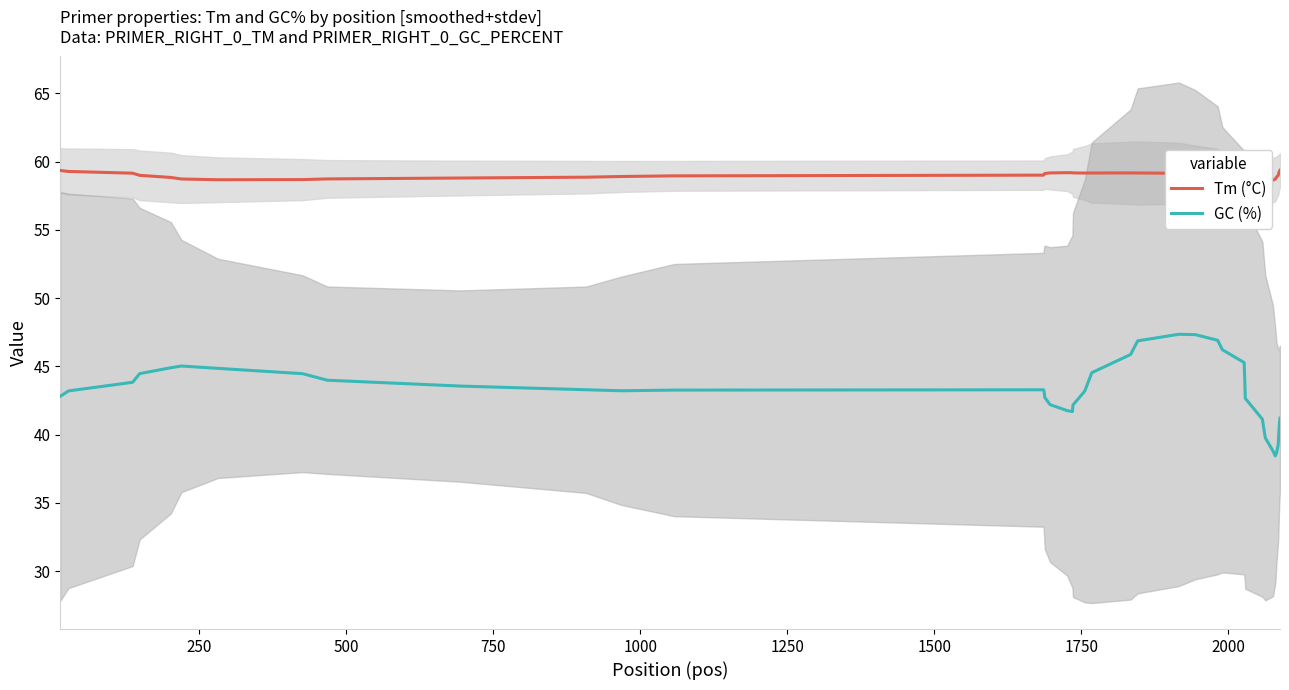

What is the minimum value for GC (%)?

38.4